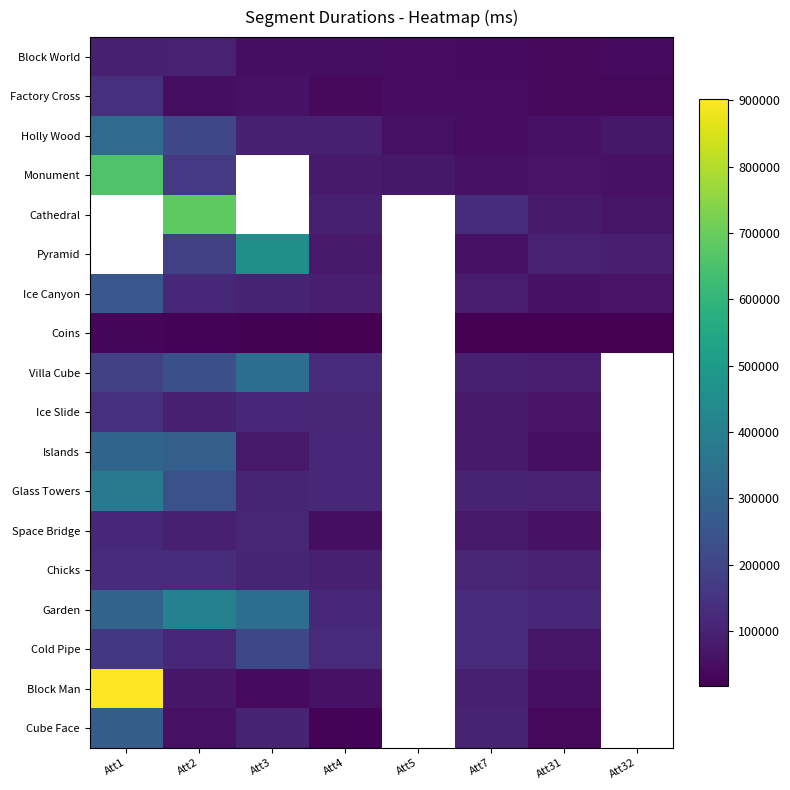

At which label is Cube Face closest to 150547?

Att7